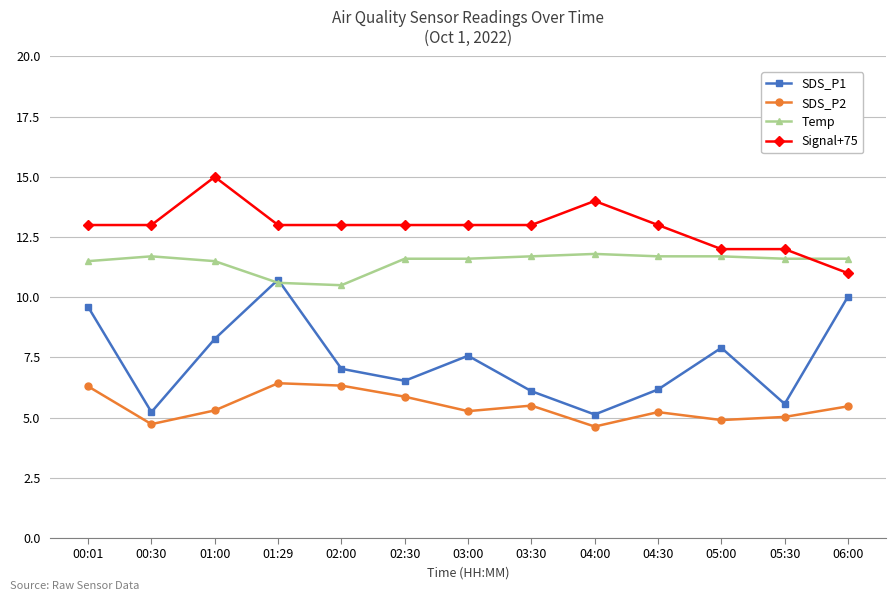

At which label is SDS_P1 closest to 7?

02:00